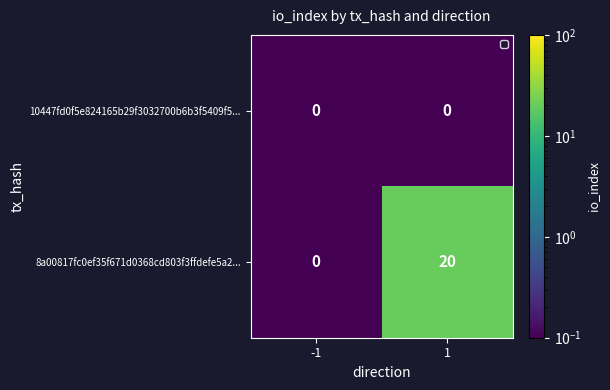

The value of 8a00817fc0ef35f671d0368cd803f3ffdefe5a2... at 1 is 31. True or false?

False